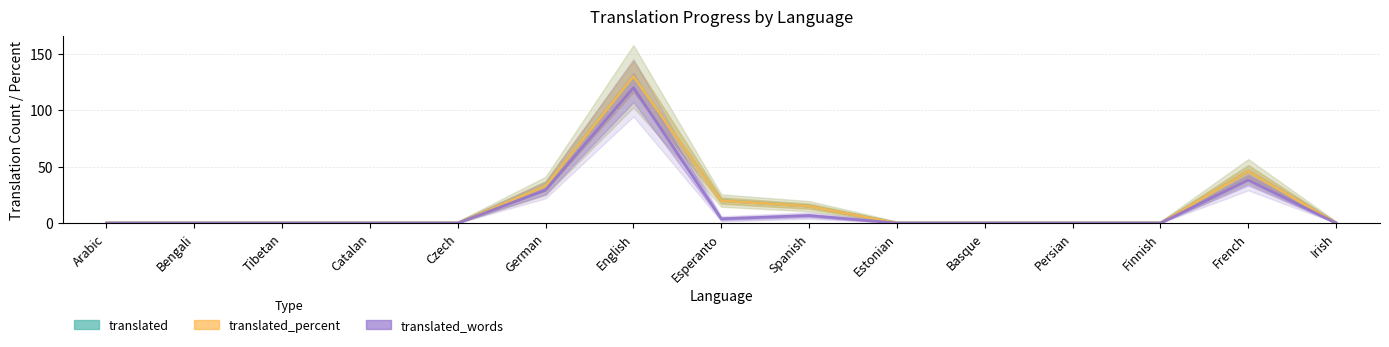

At which label is translated_percent closest to 65?

French